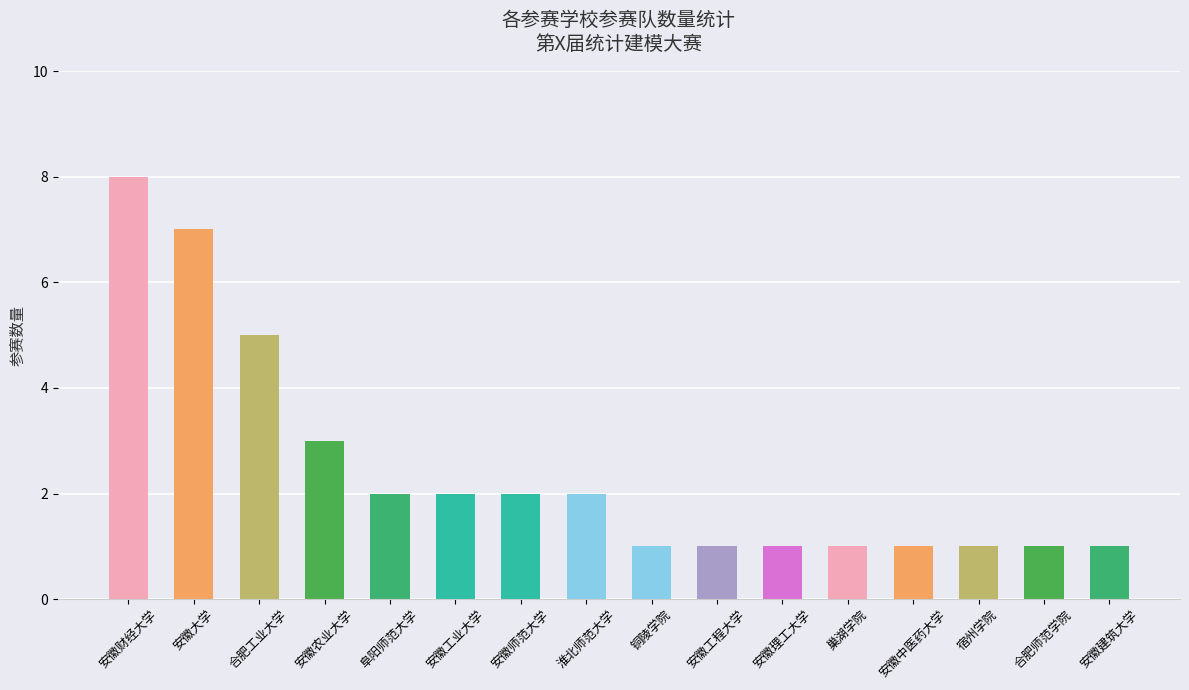

Which category has the highest value across all series?

安徽财经大学